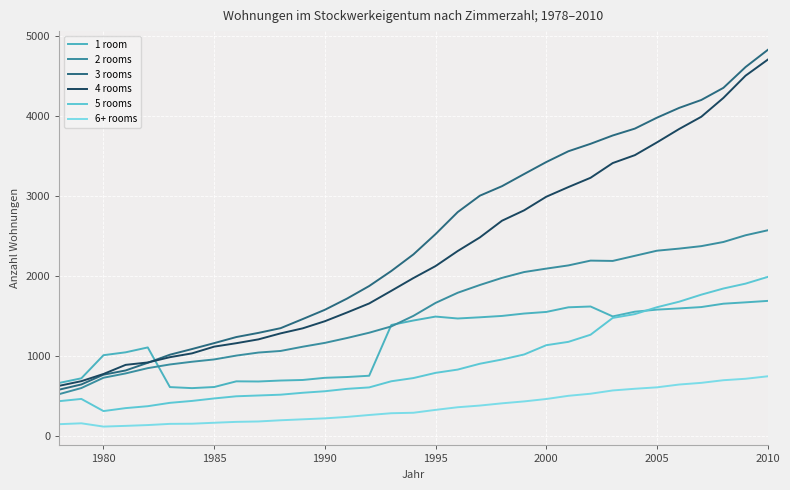

True or false: 5 rooms and 6+ rooms intersect in this chart.

False